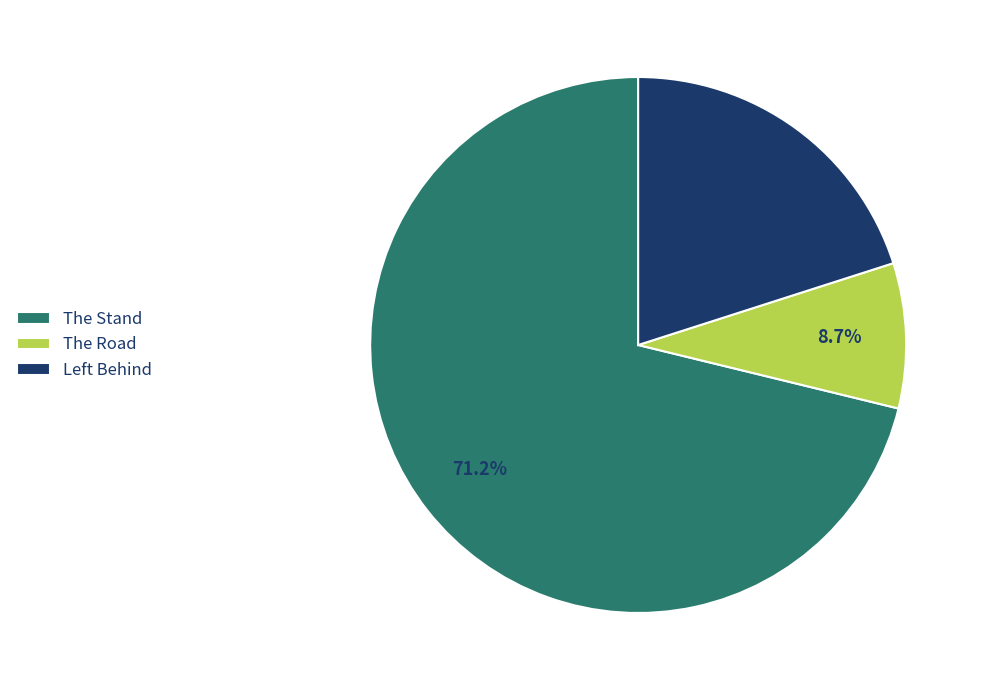

Which slice represents more than half of the pie?

The Stand